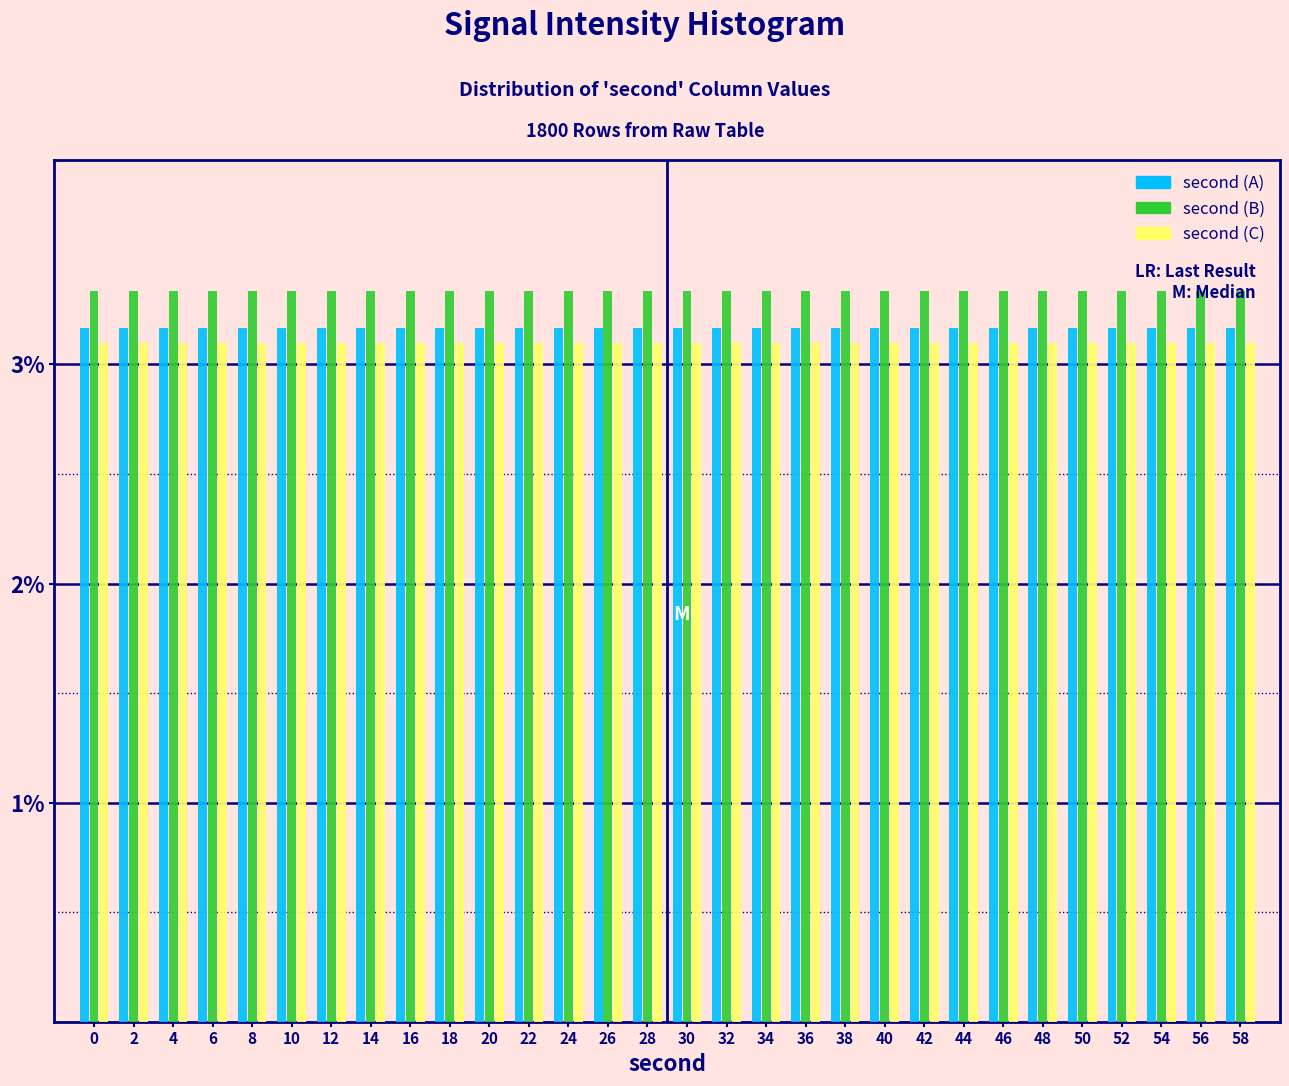

What is the height of the second (A) bar covering 3 to 5 on the x-axis? The values are not printed on the chart, so give them approximately, as read against the axis.

3.2